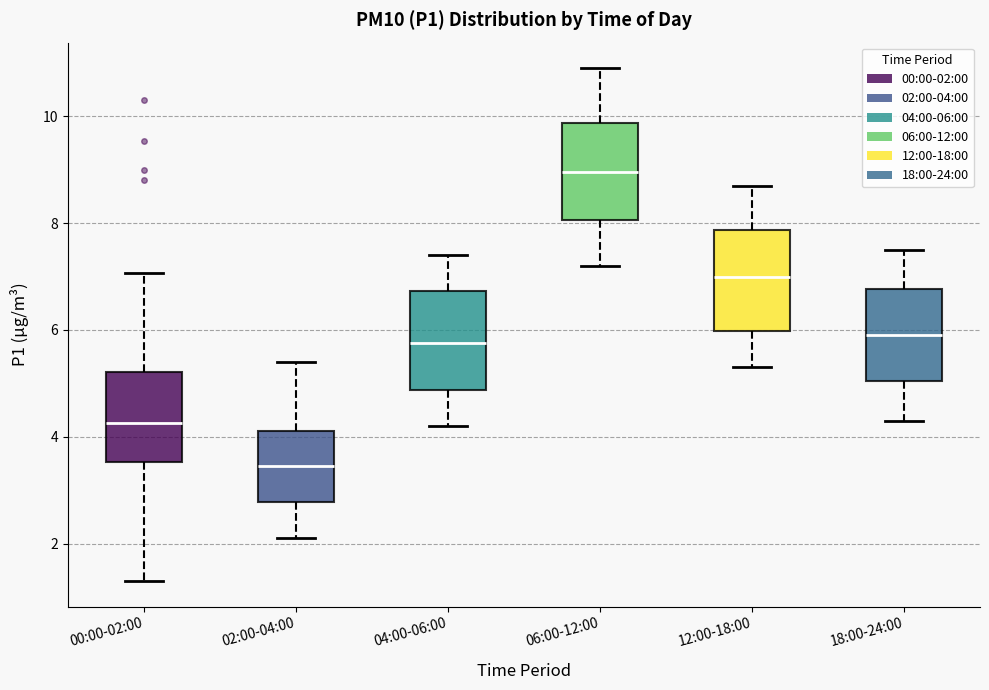

Where does the upper whisker of the box for 02:00-04:00 end on the y-axis? The values are not printed on the chart, so give them approximately, as read against the axis.

5.4